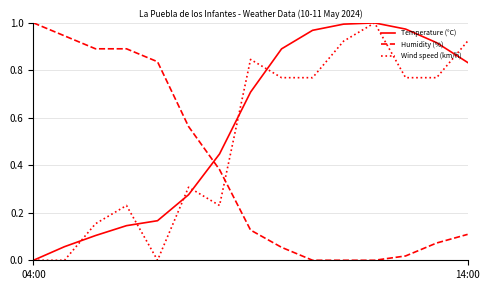

How many intersections are there between Humidity (%) and Wind speed (km/h)?

1